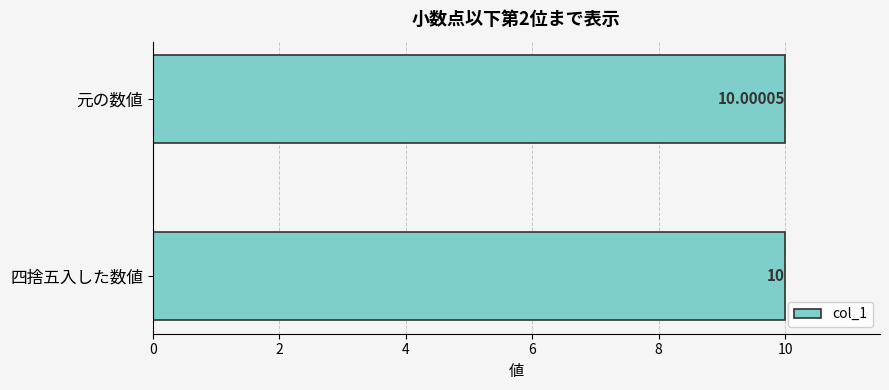

Rank the categories by value from lowest to highest.

四捨五入した数値, 元の数値